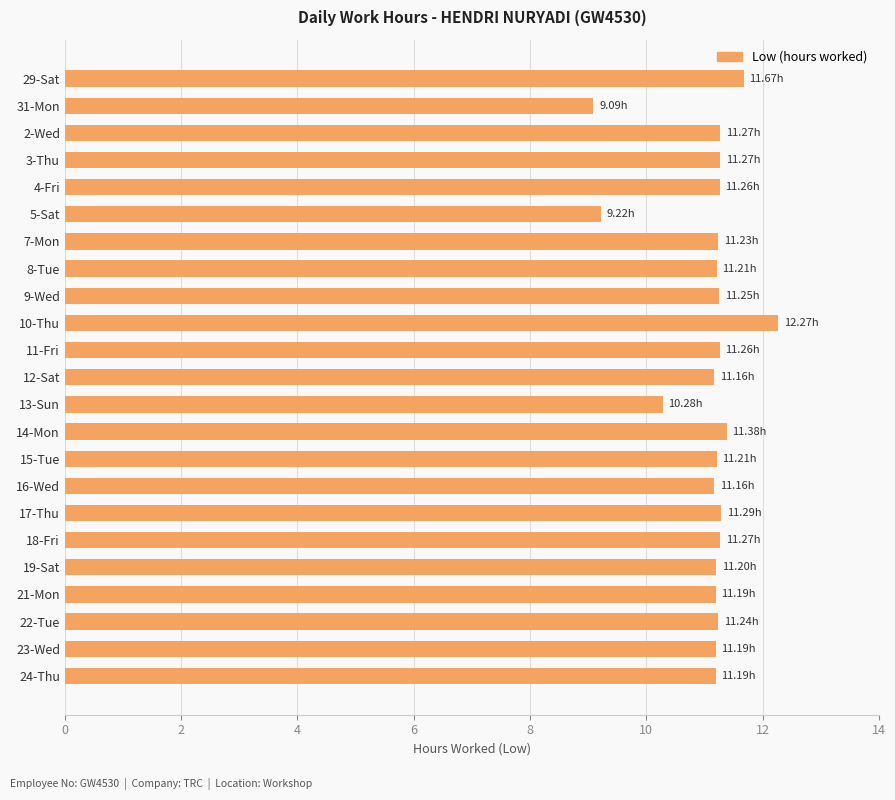

What is the sum of the values at 2-Wed and 22-Tue?

22.5